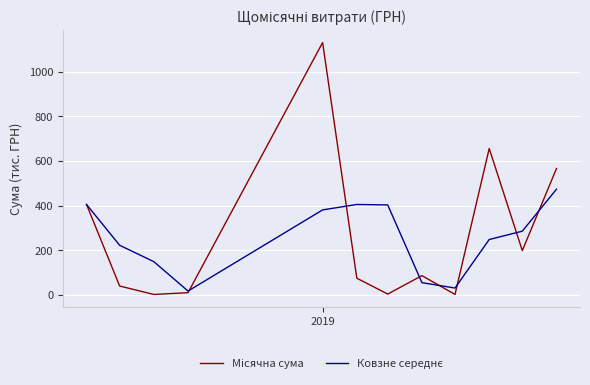

What is the maximum value shown in the chart?

1130.2